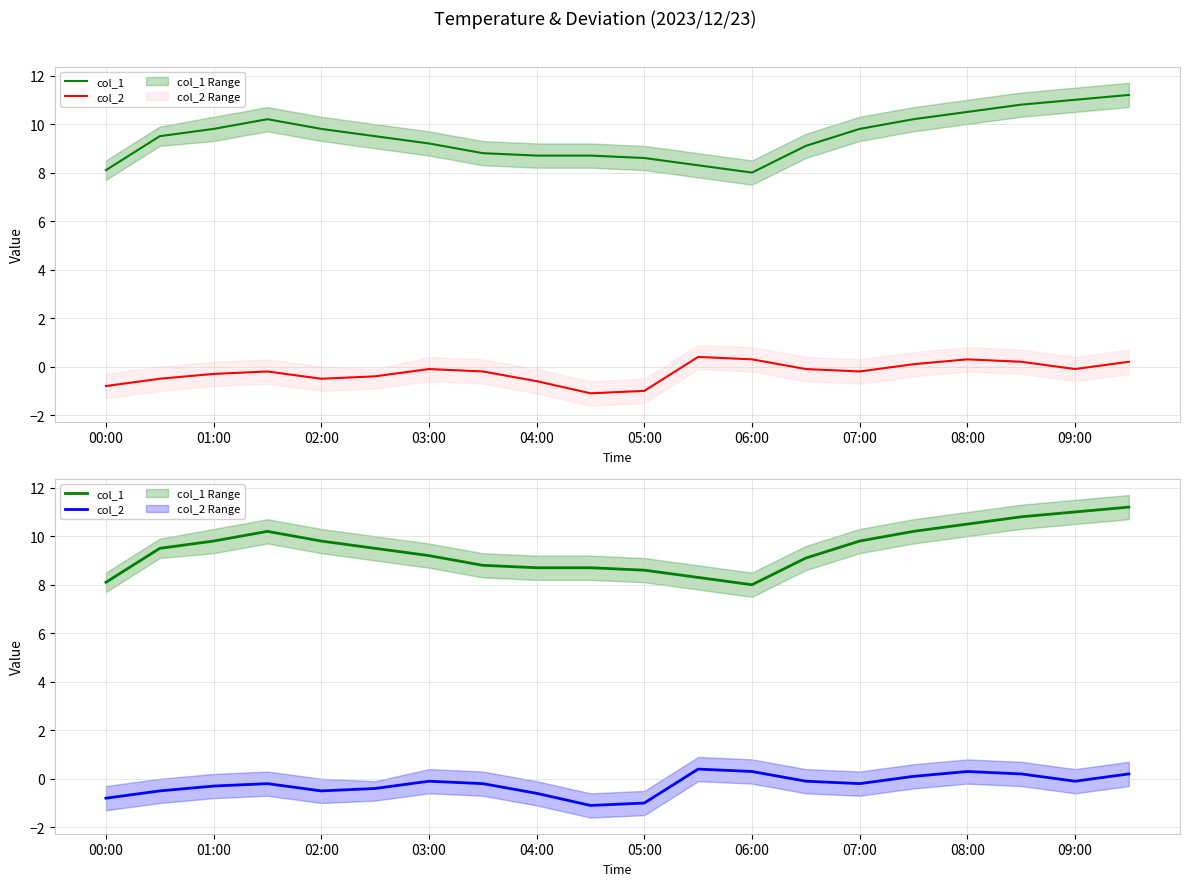

What position from the left is 04:00?

9